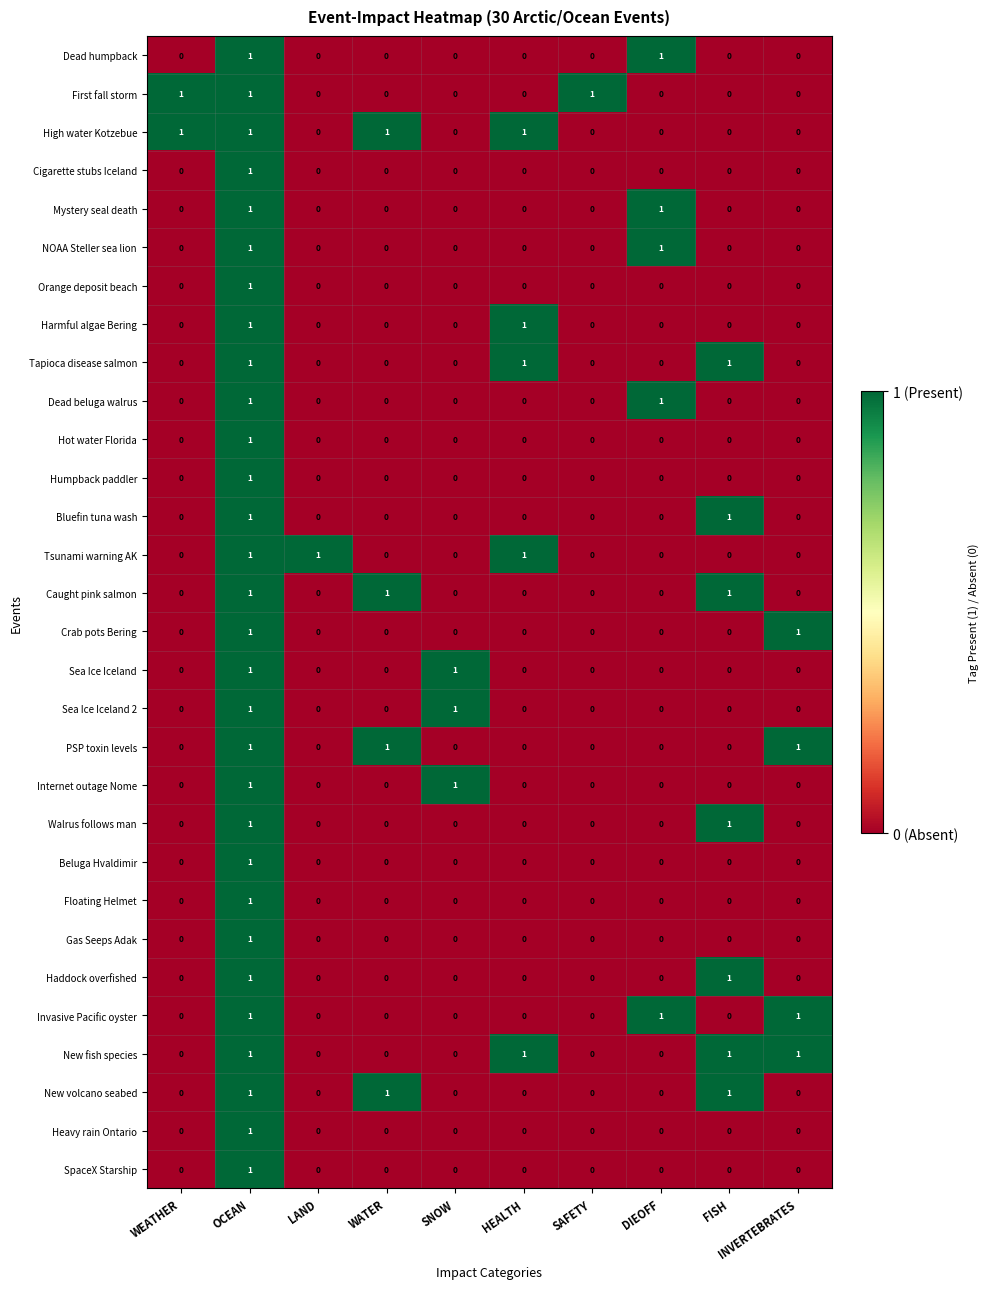

What is the total value across all series at WATER?

4